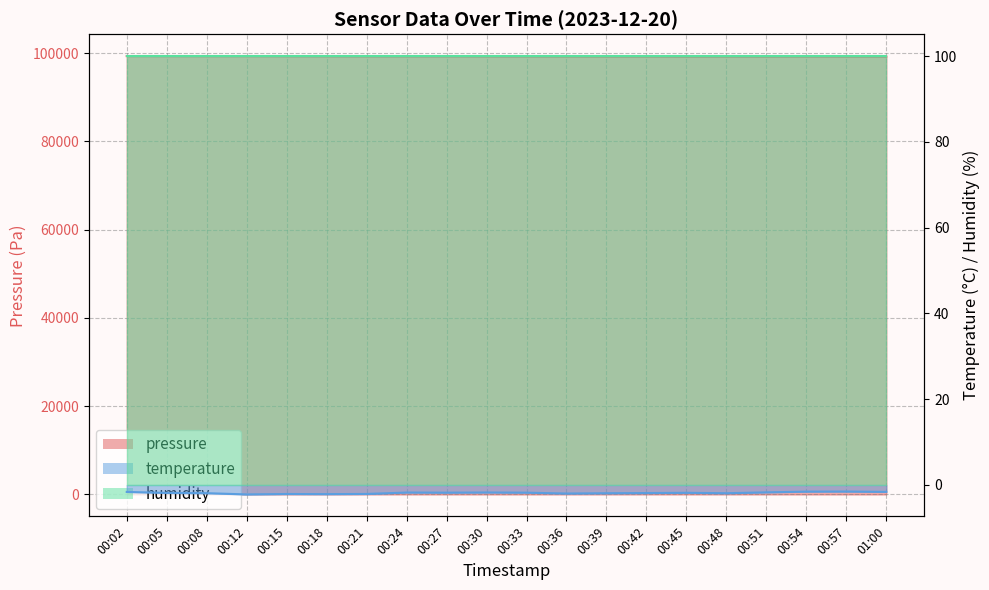

What is the label of the 10th point from the right?

00:33